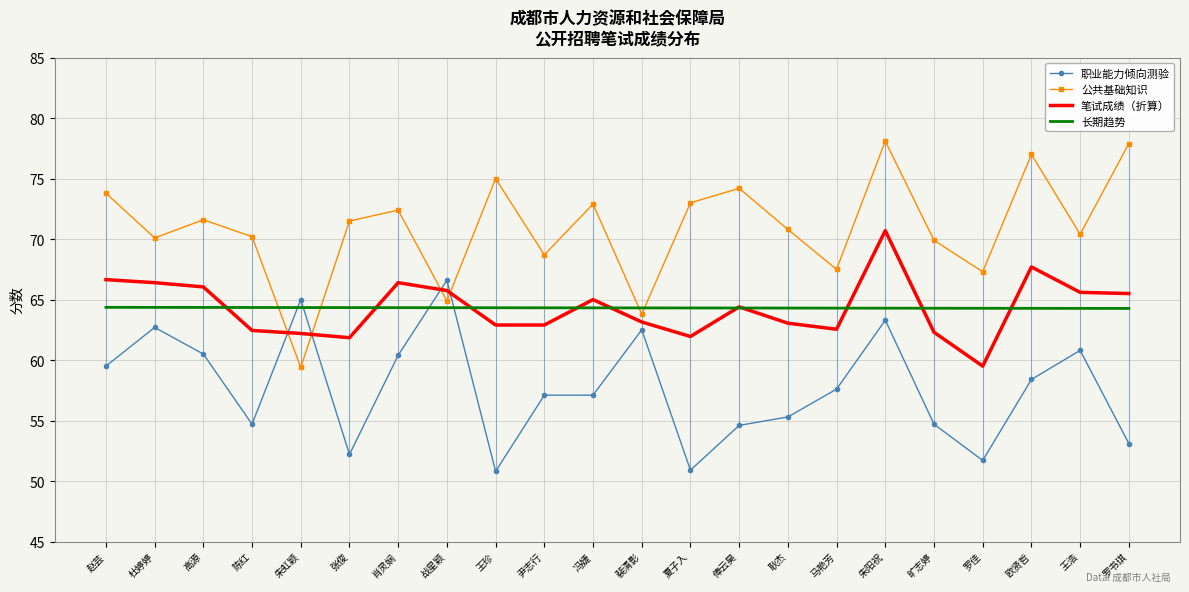

At how many categories does at least one series exceed 69?

16